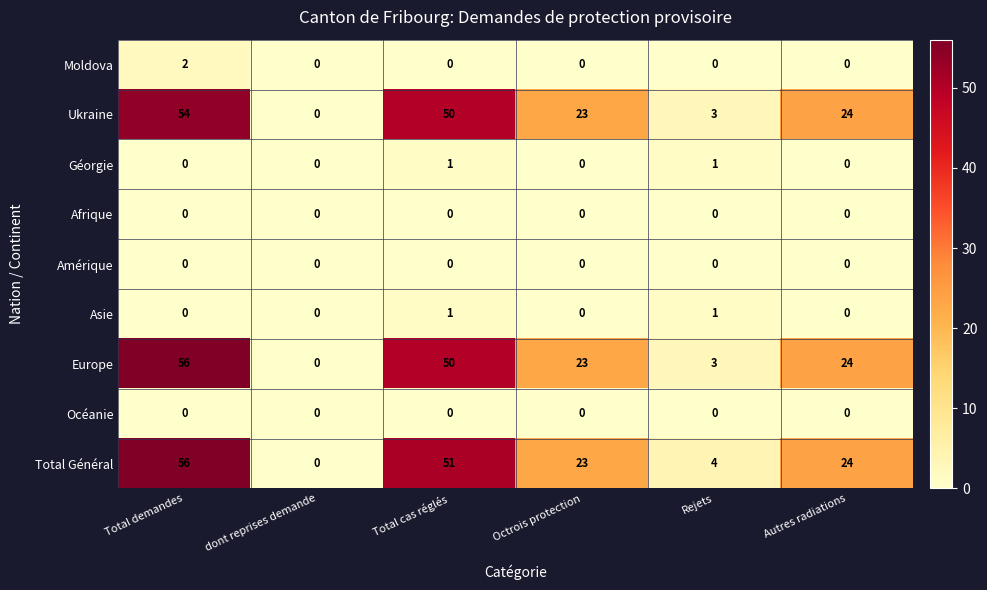

At which label does Moldova reach its peak?

Total demandes